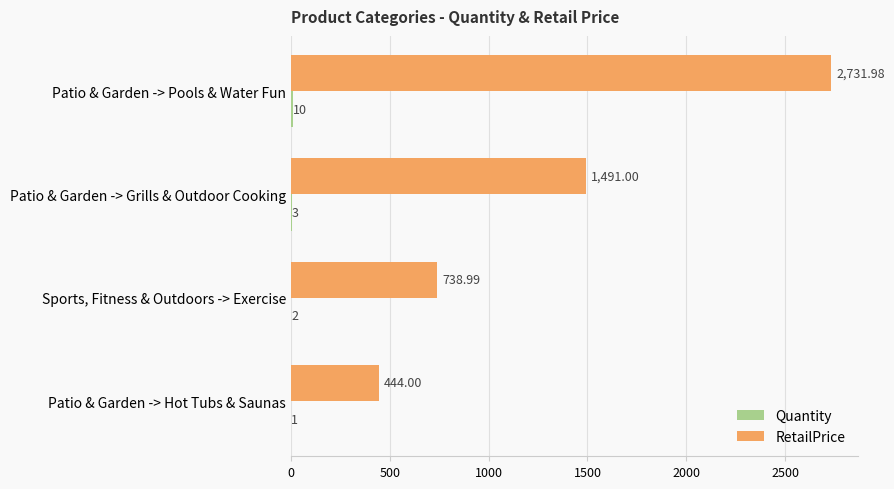

What is the sum of all RetailPrice values?

5406.0